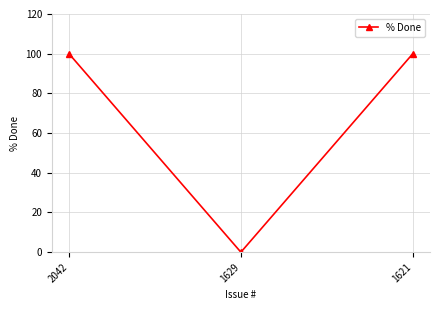

Which label corresponds to the smallest value in the chart?

1629